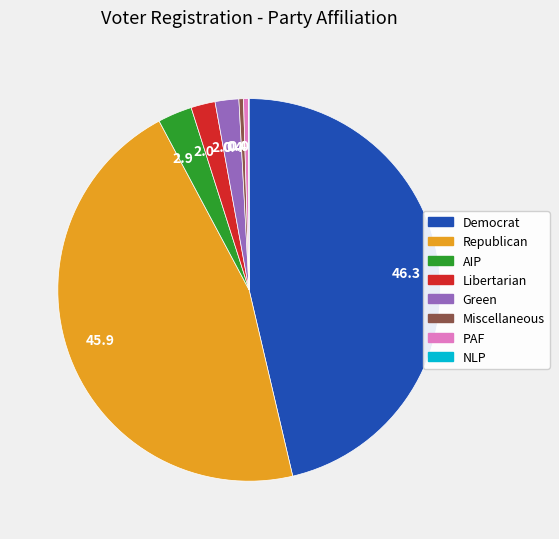

Does any single category account for the majority?

No